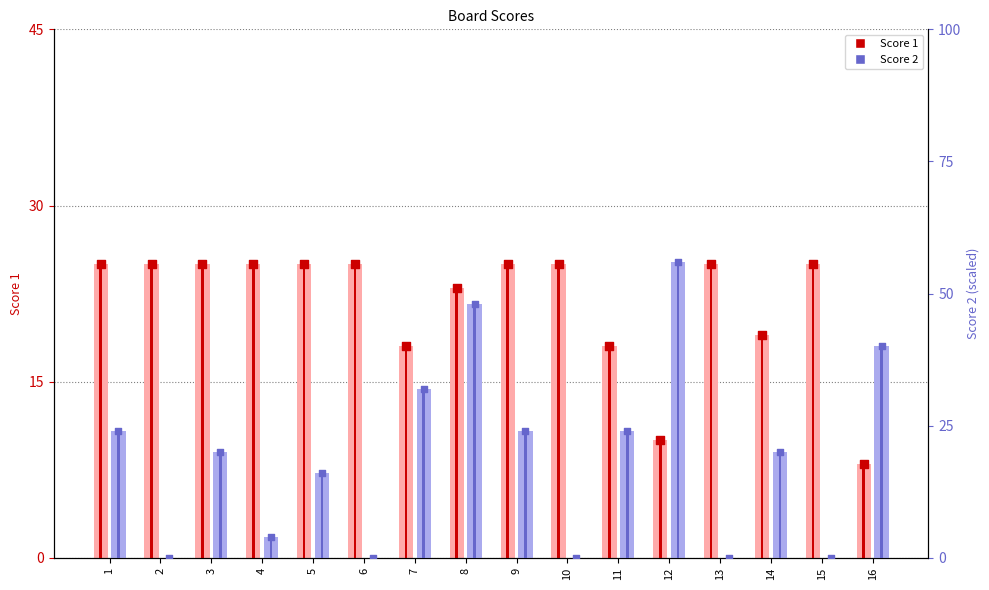

At which category is the sum across all series the highest?

8